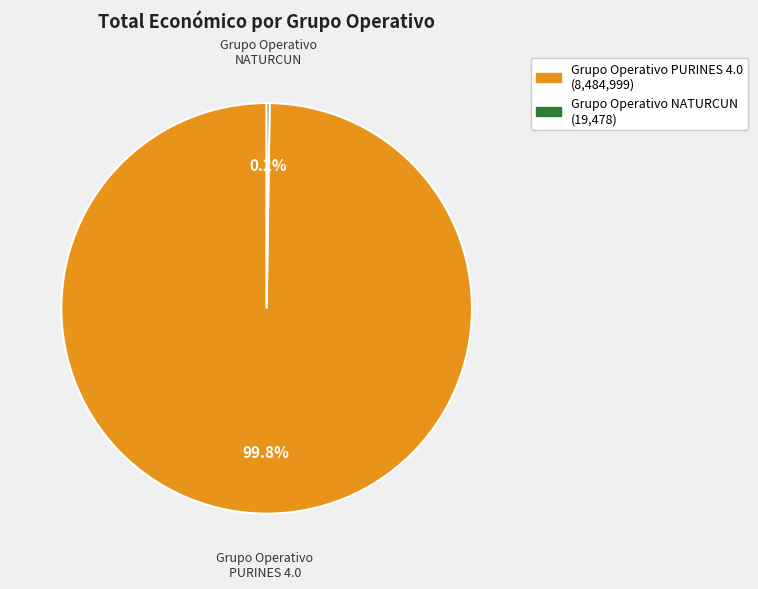

The Grupo Operativo PURINES 4.0 slice represents 100% of the pie. True or false?

True